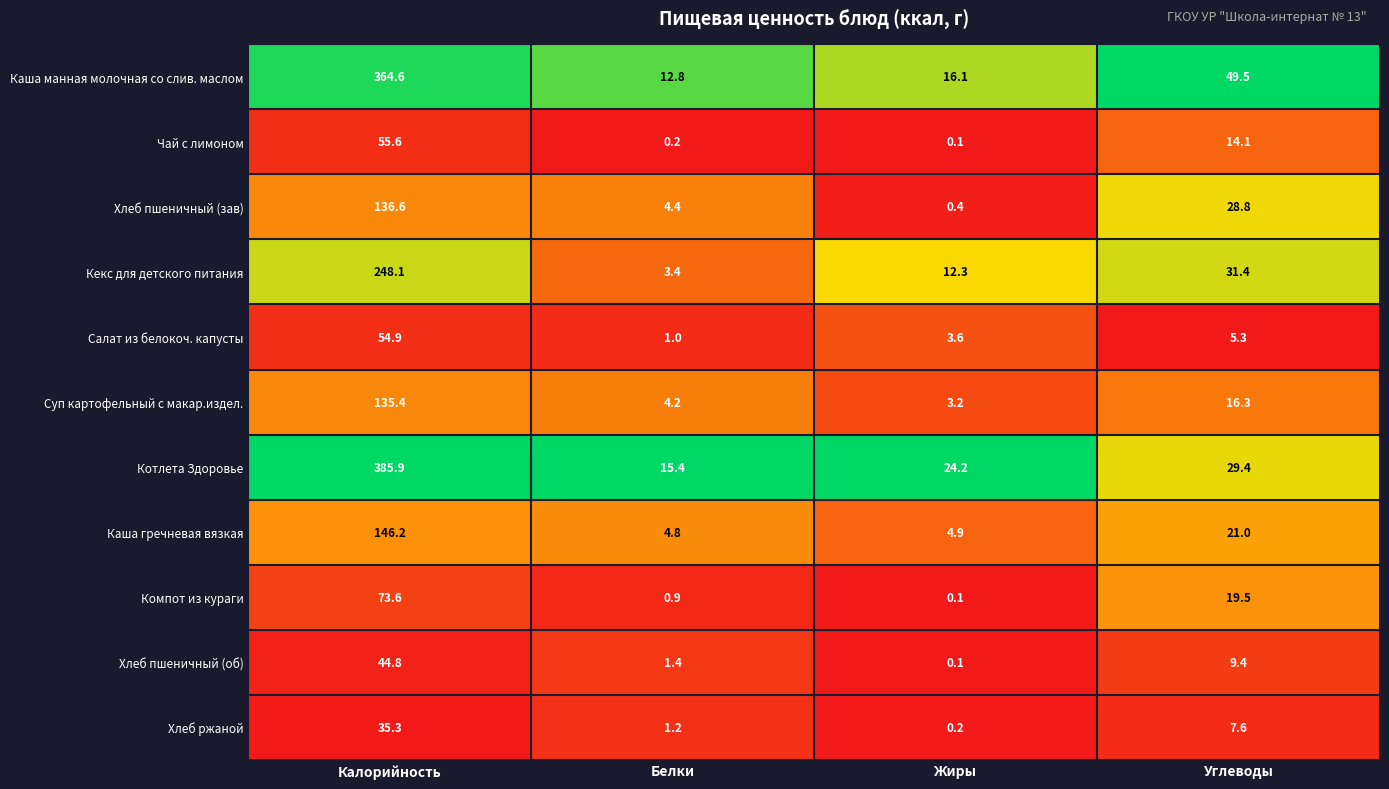

How many values in the Хлеб ржаной series exceed 7?

2